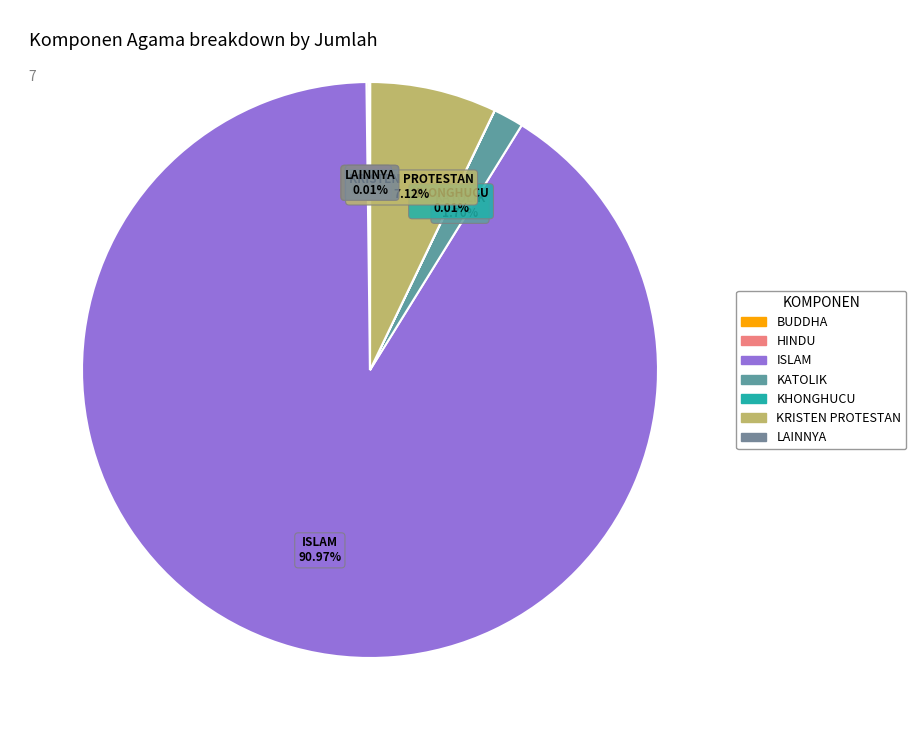

What is the largest slice in the pie chart?

ISLAM